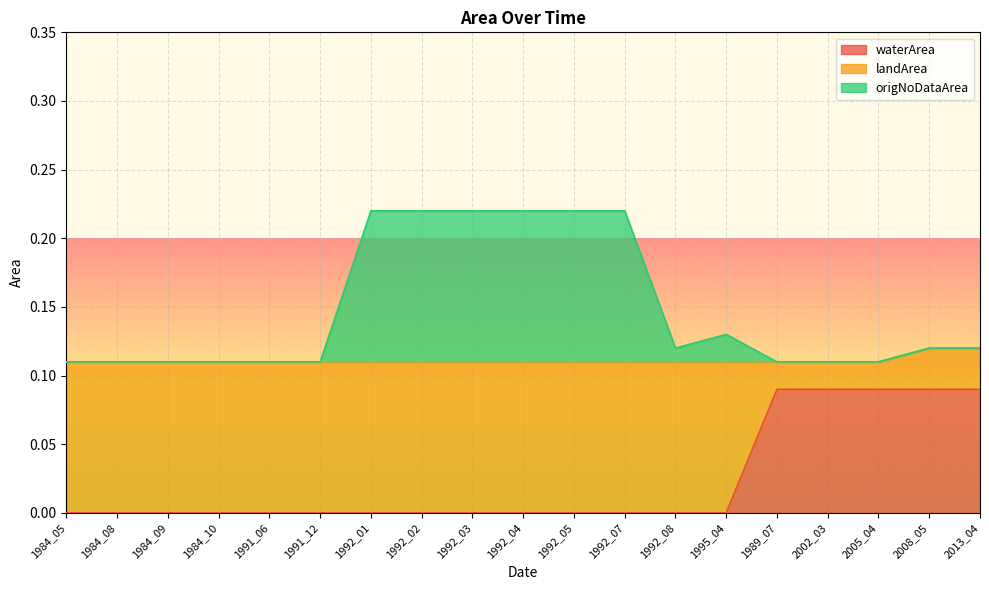

The value of waterArea at 1992_03 is 0.0. True or false?

True